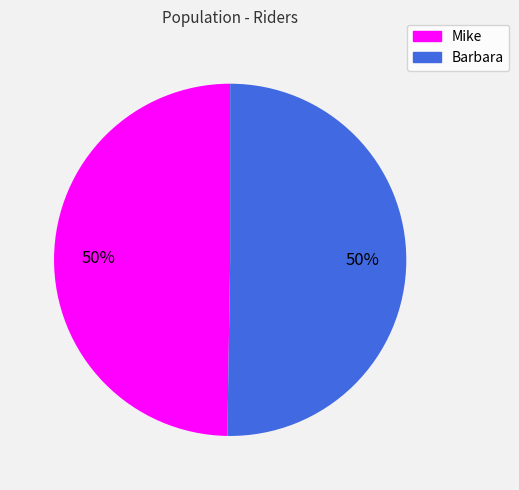

Count the number of slices in the pie.

2